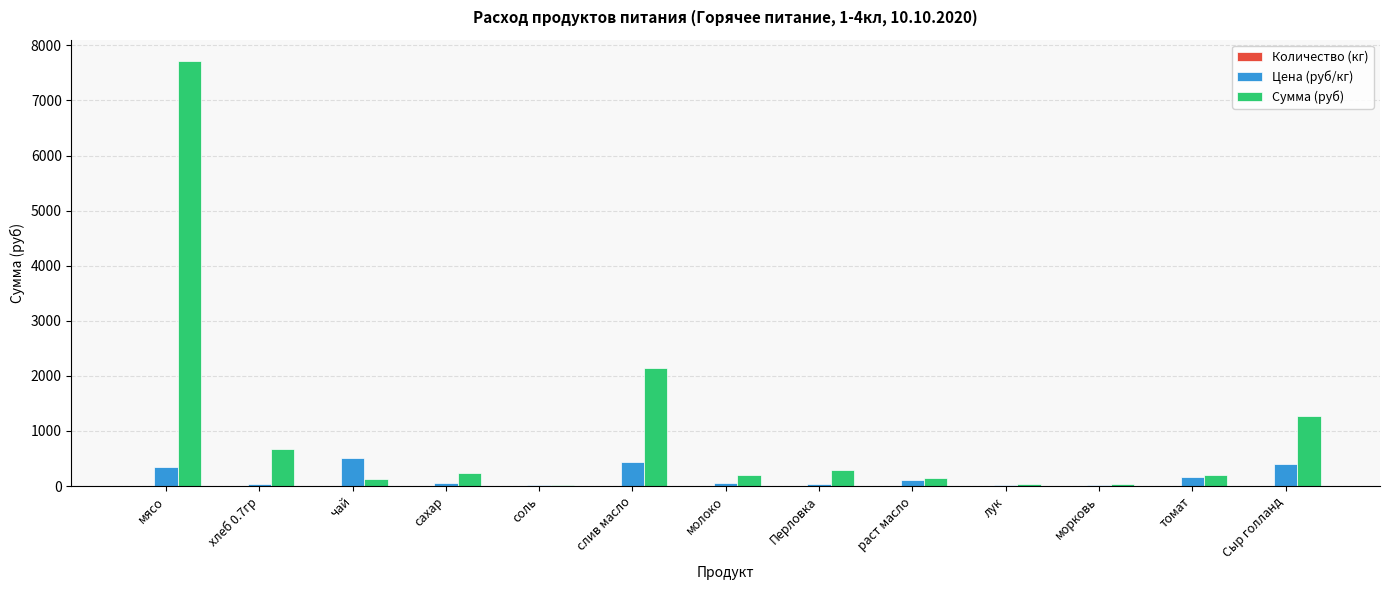

Are the bars grouped side by side (vs. stacked)?

Yes